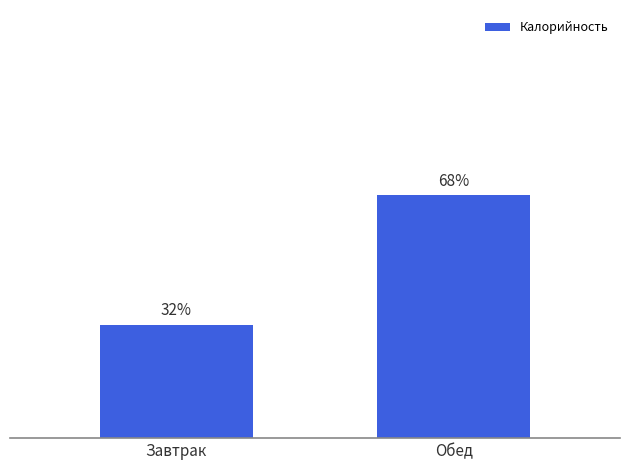

Which has a higher value, Завтрак or Обед?

Обед